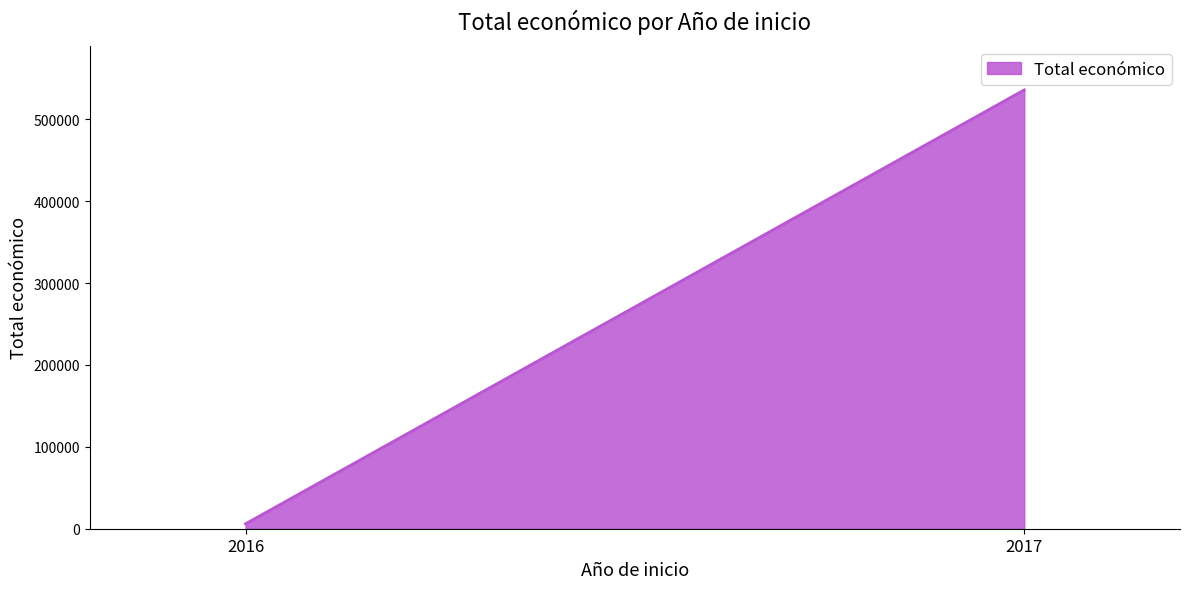

How many series are shown in this chart?

1